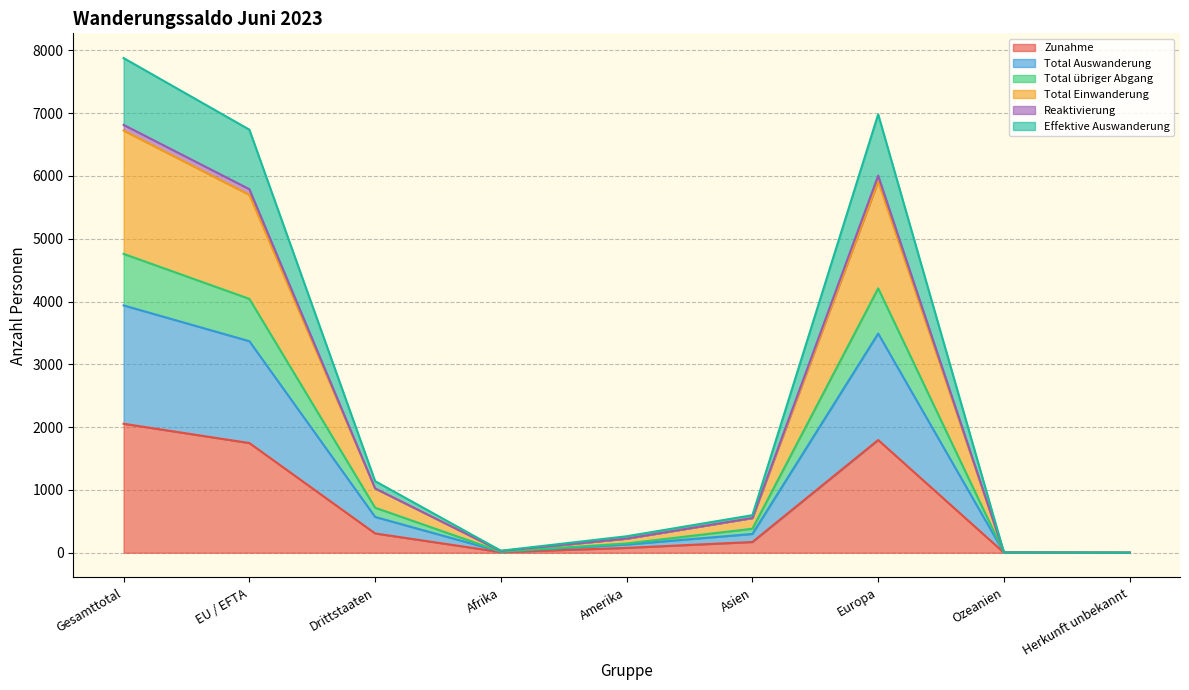

Which category has the highest value in the Zunahme series?

Gesamttotal